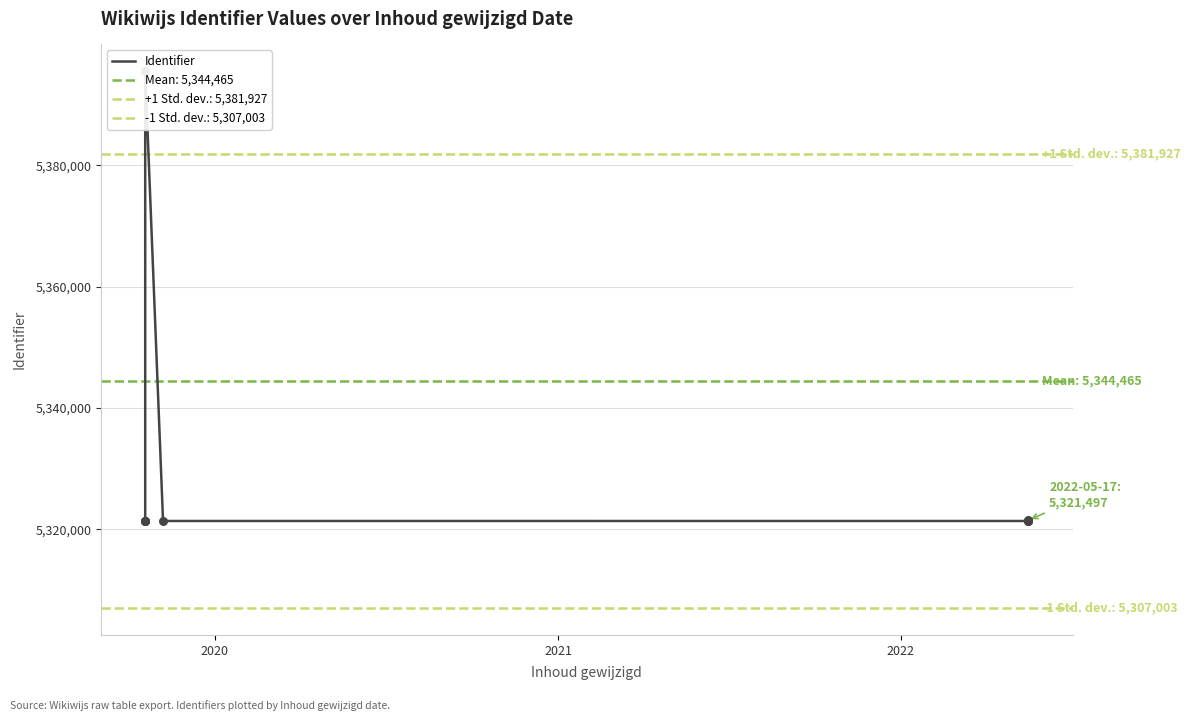

Between 2022 and 2021, which is larger?

2022